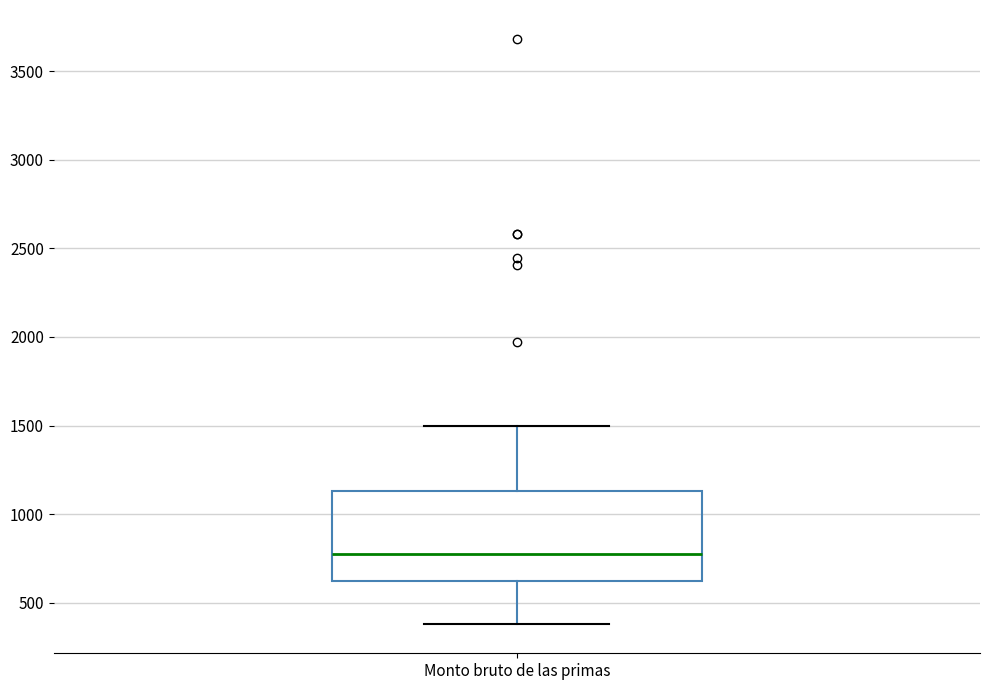

Where is the lower edge of the box for Monto bruto de las primas on the y-axis? The values are not printed on the chart, so give them approximately, as read against the axis.

600